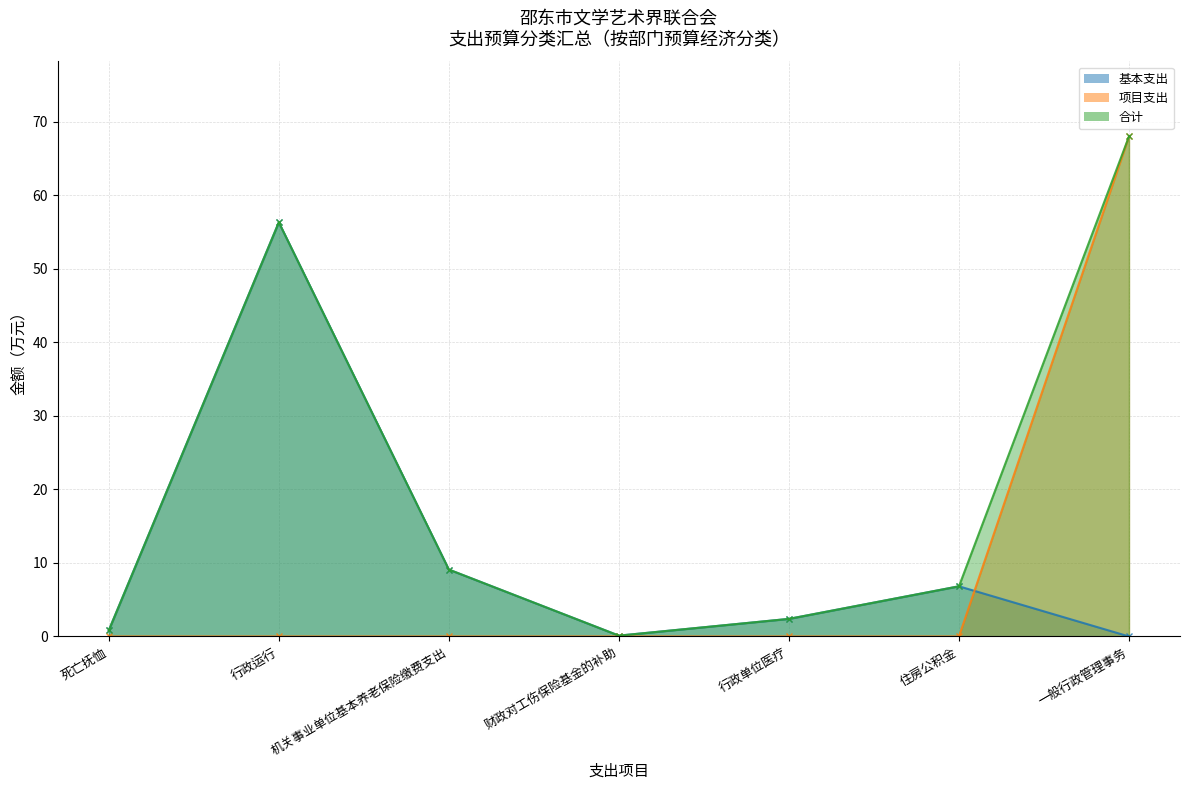

Which has a higher value, 行政单位医疗 or 机关事业单位基本养老保险缴费支出?

机关事业单位基本养老保险缴费支出